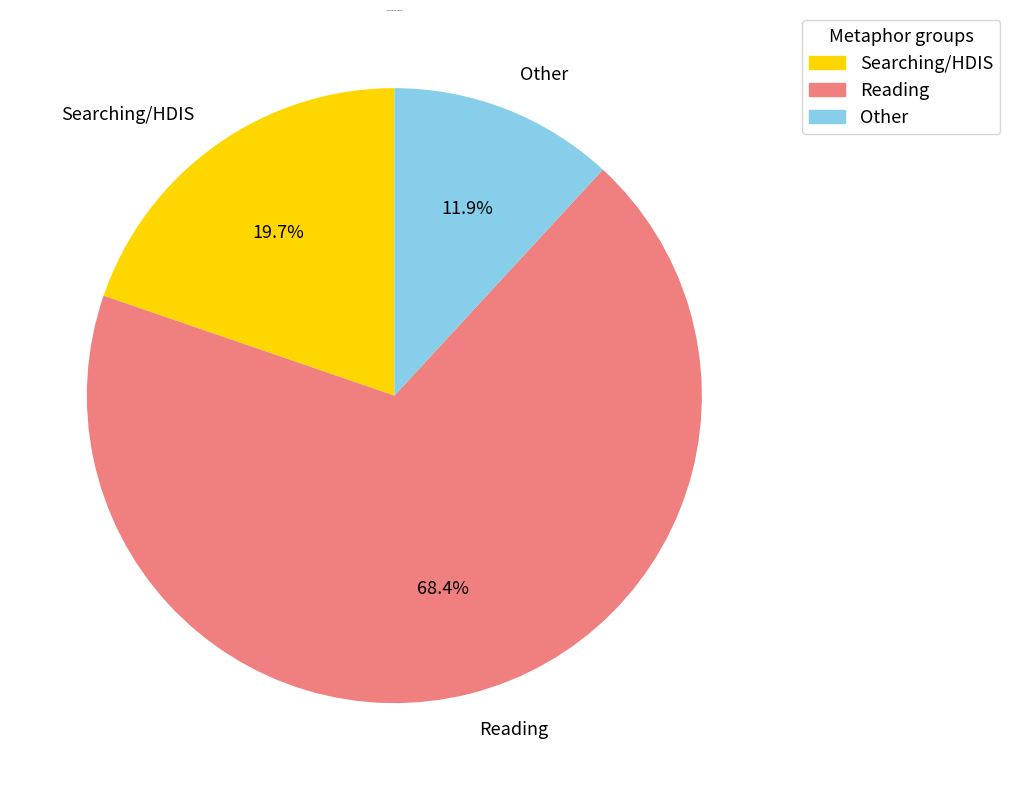

What is the total percentage of Searching/HDIS and Other?

31.6%